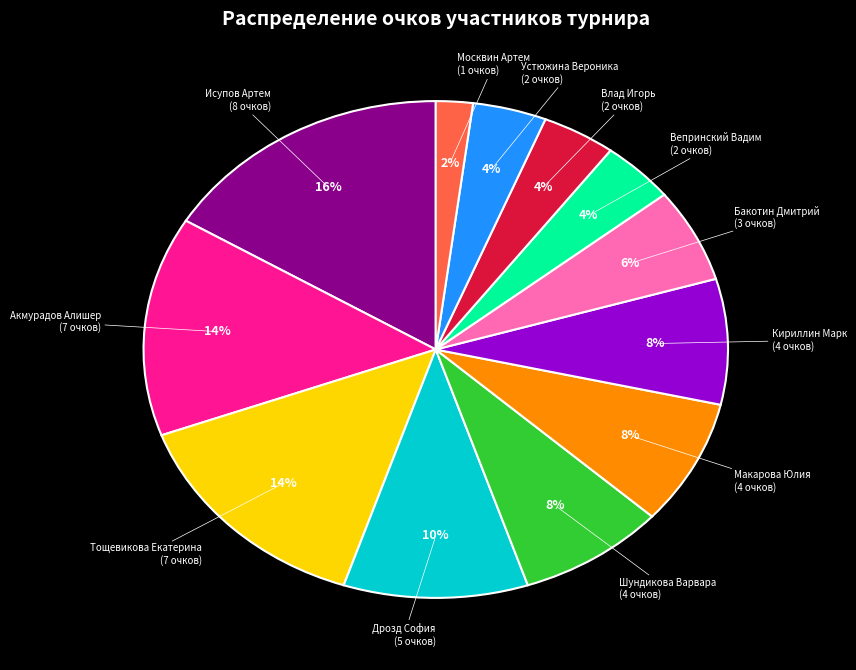

Does any single category account for the majority?

No